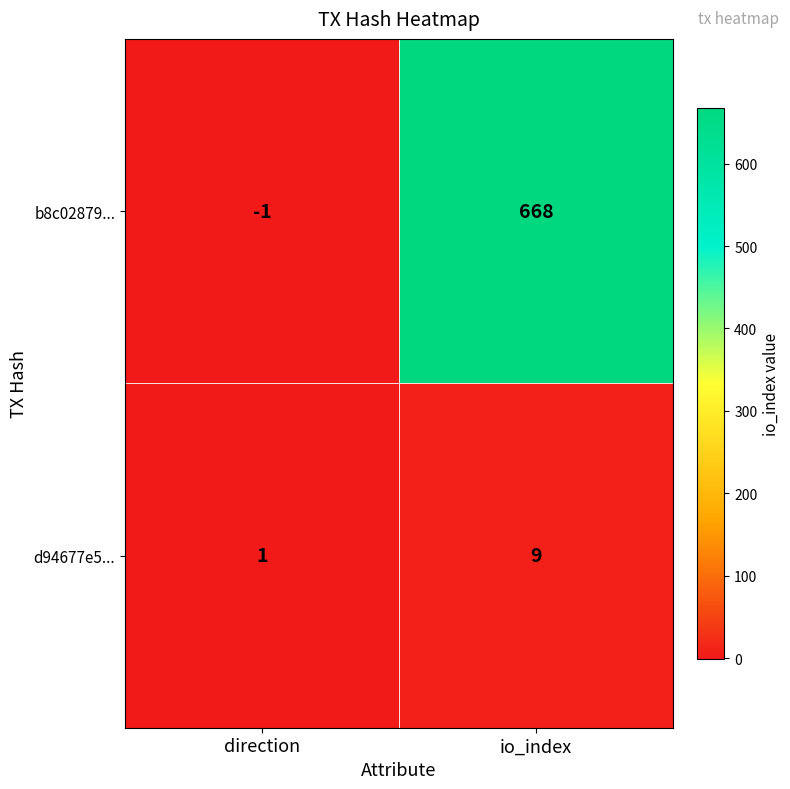

At which category is the sum across all series the highest?

io_index